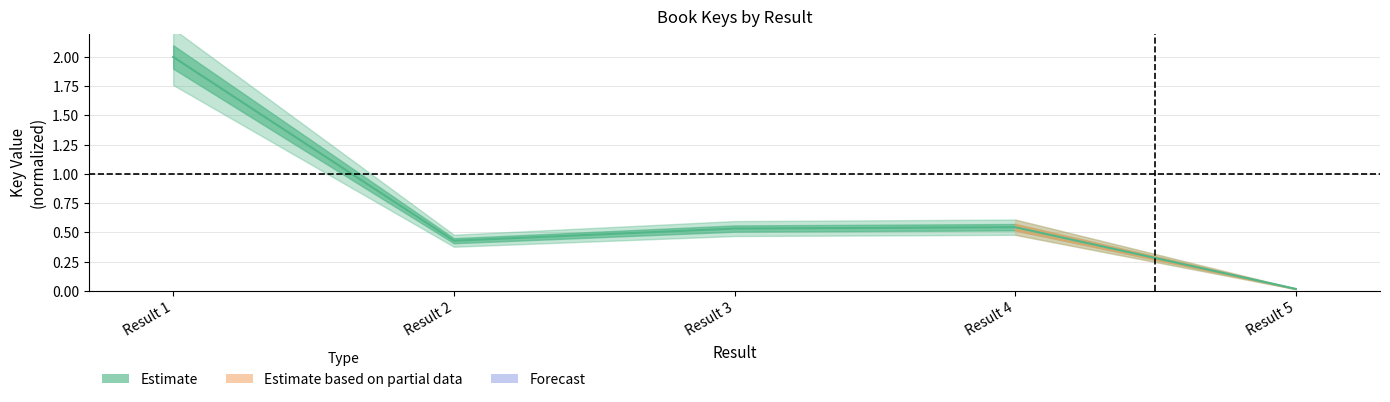

Reading right to left, what are all the values shown in this chart?

0.0	0.5	0.5	0.4	2.0